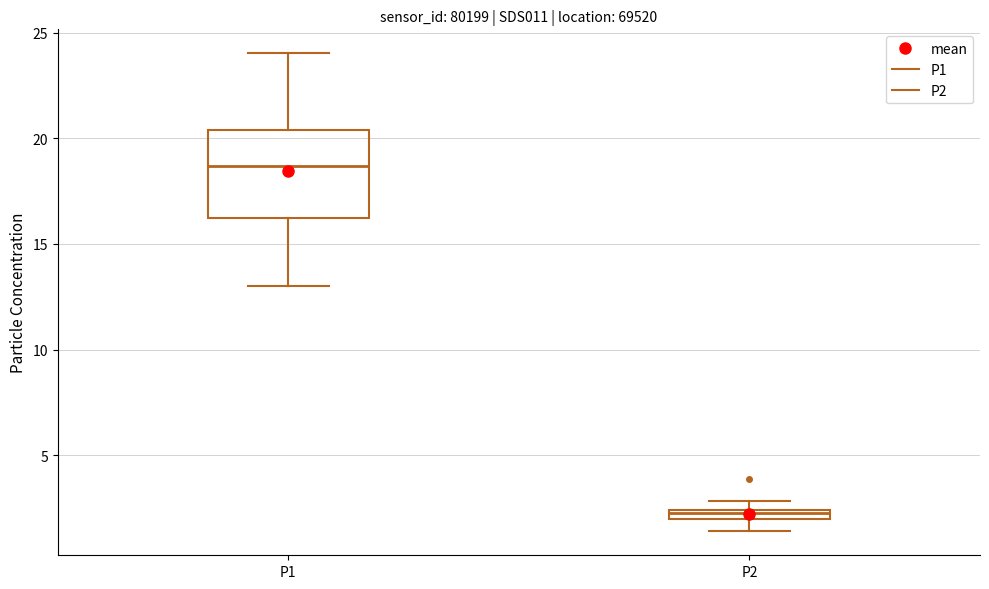

Which box has the lowest median line?

P2